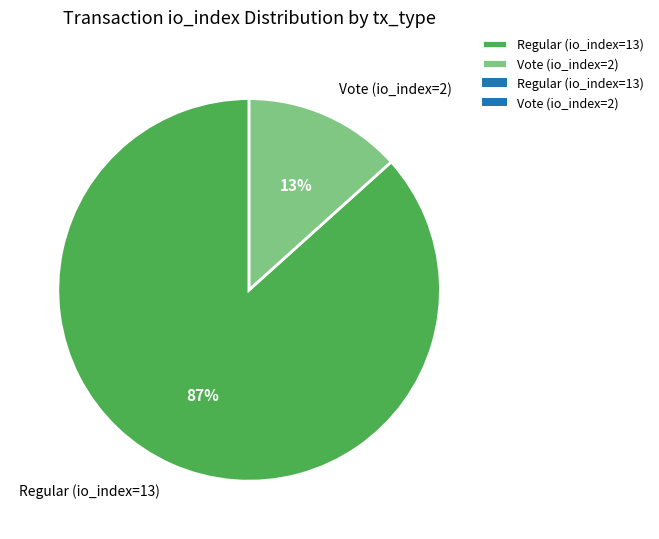

How many slices are in this pie chart?

2